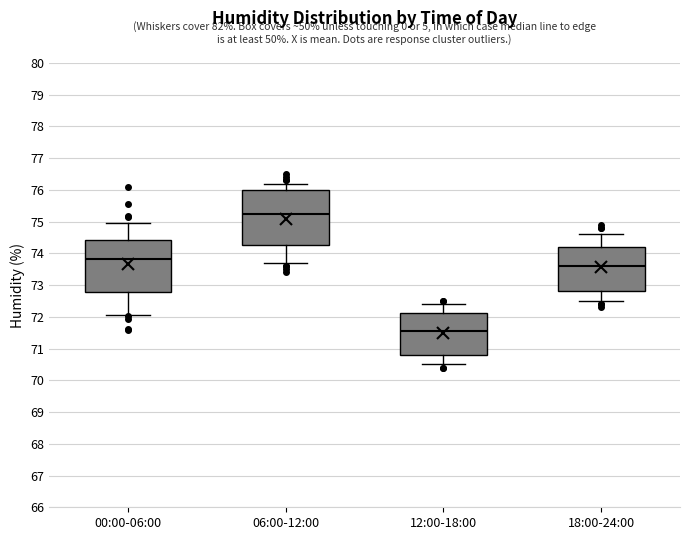

Where is the upper edge of the box for 12:00-18:00 on the y-axis? The values are not printed on the chart, so give them approximately, as read against the axis.

72.1